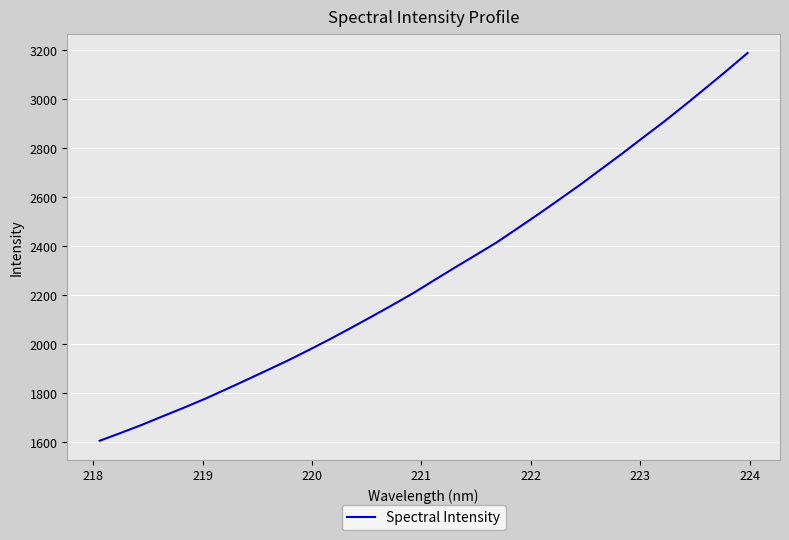

What is the difference between the maximum and minimum values?

1583.0